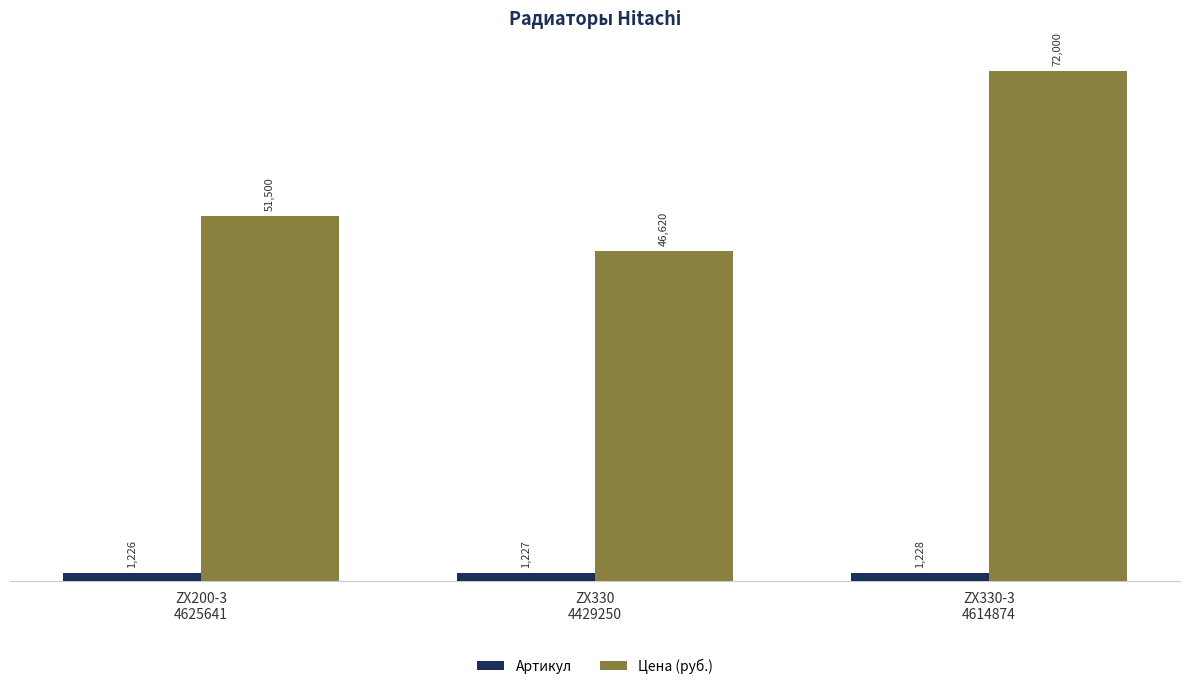

What is the sum of the Артикул values at ZX330-3
4614874 and ZX330
4429250?

2455